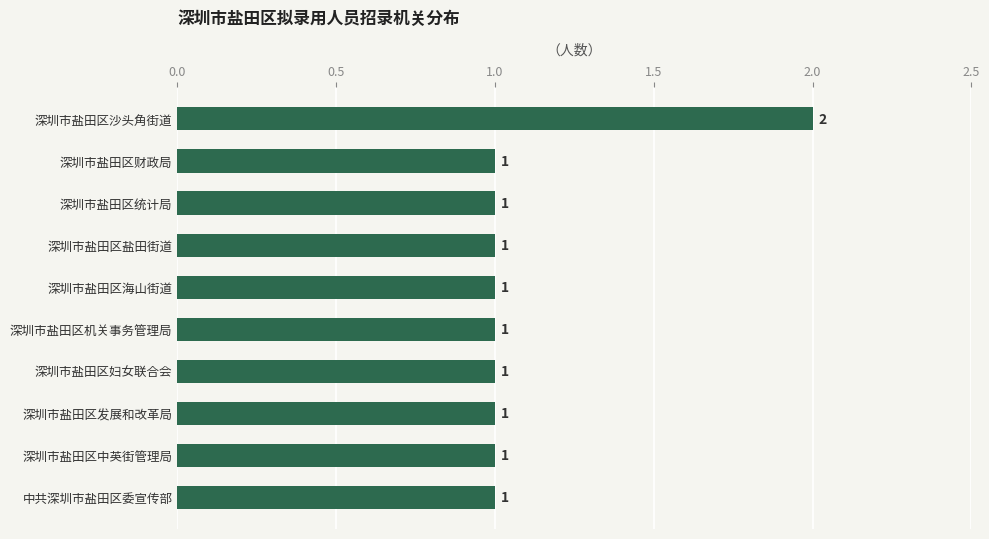

The value at 深圳市盐田区机关事务管理局 is 1. True or false?

True